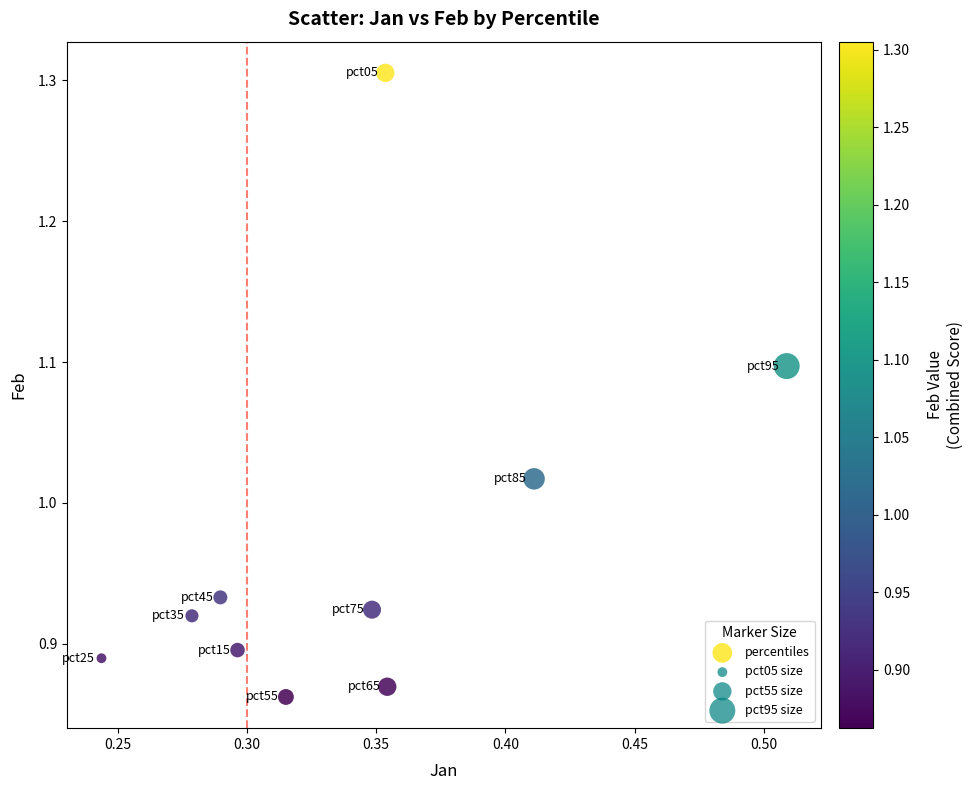

What is the range of Y values (max minus min)?

0.4